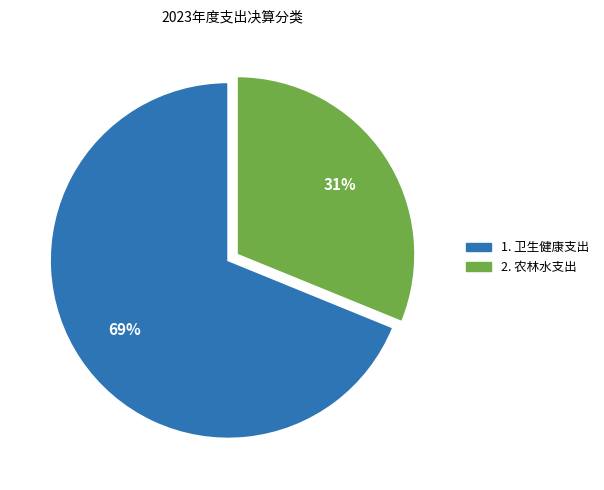

To the nearest percent, what is the average slice percentage?

50%